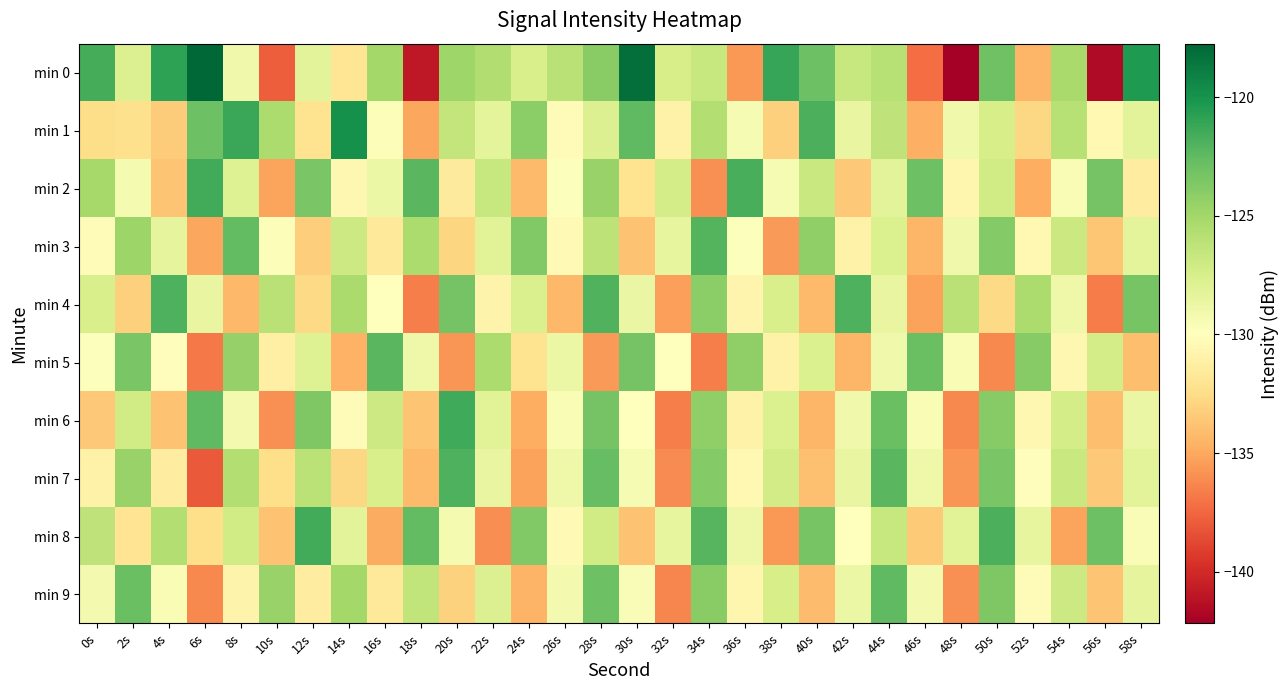

Which label corresponds to the smallest value in the chart?

48s